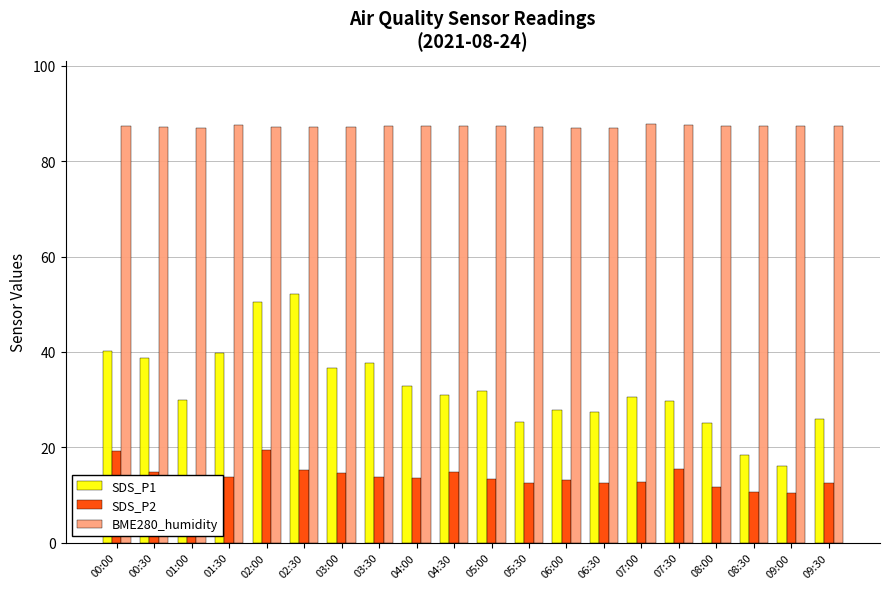

Rank the series by their maximum value, from highest to lowest.

BME280_humidity, SDS_P1, SDS_P2